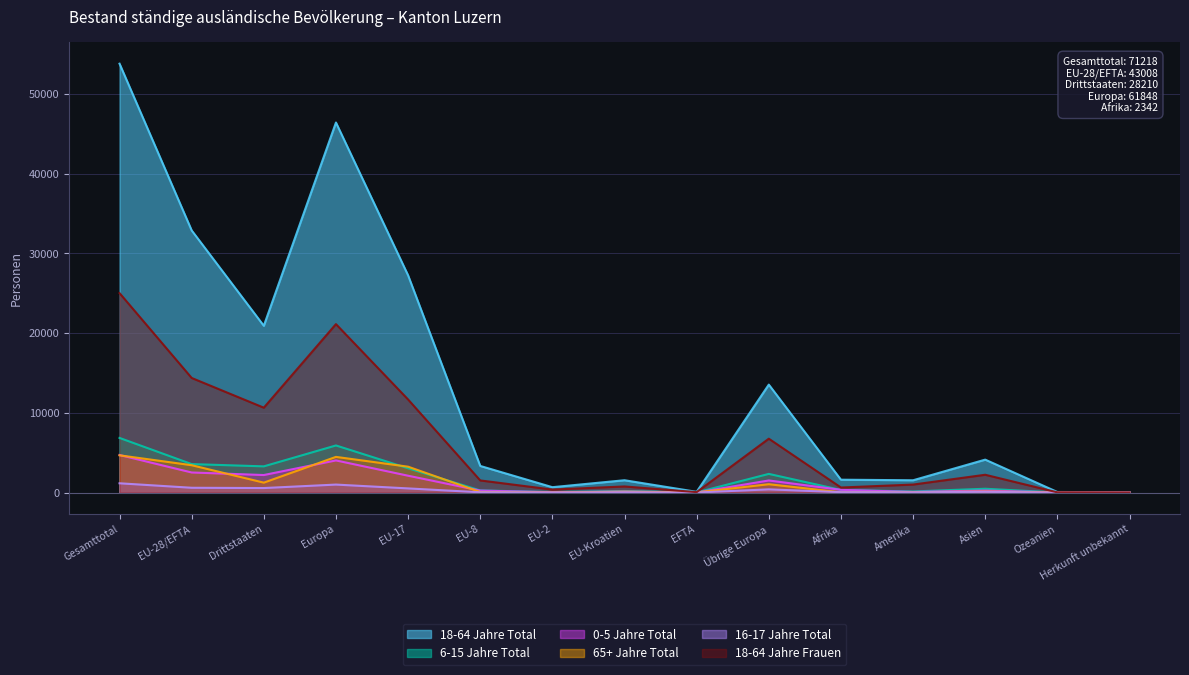

At how many categories does at least one series exceed 31884?

3